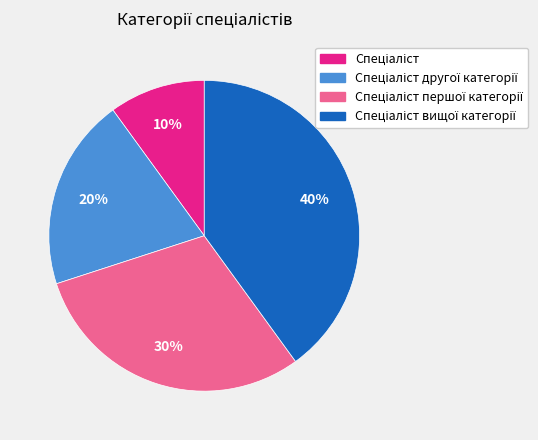

To the nearest percent, what is the difference between the largest and smallest slice percentages?

30%